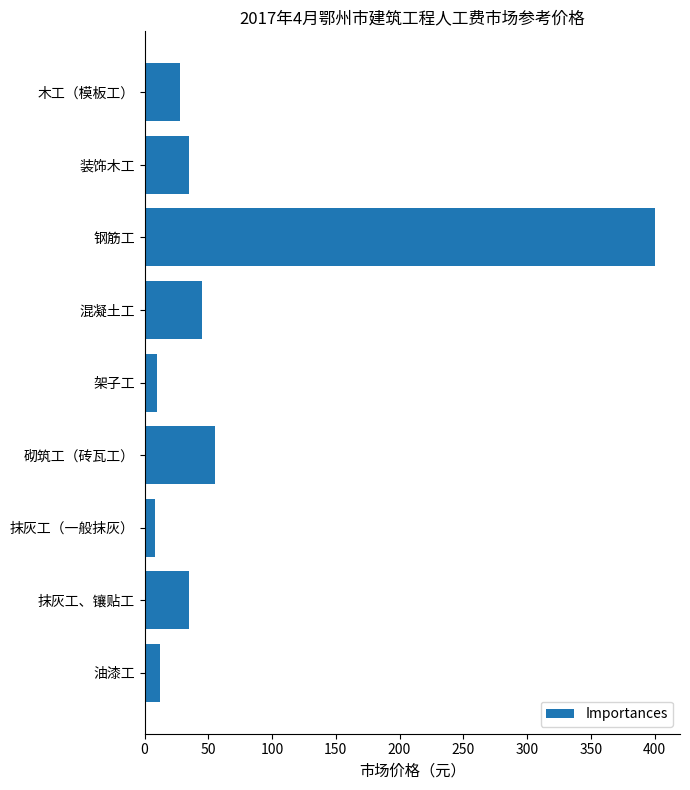

The chart shows a value of 27.5 at 木工（模板工）. True or false?

True